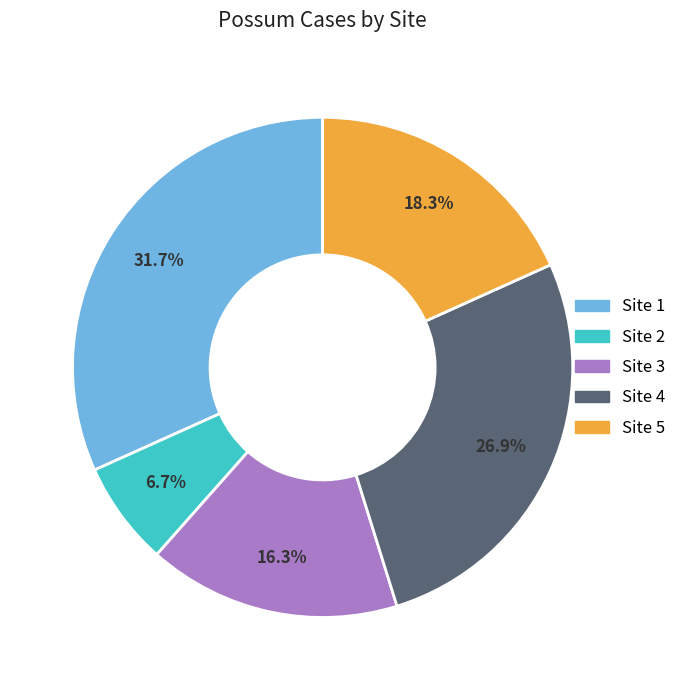

How much of the chart is everything except Site 2?

93.3%